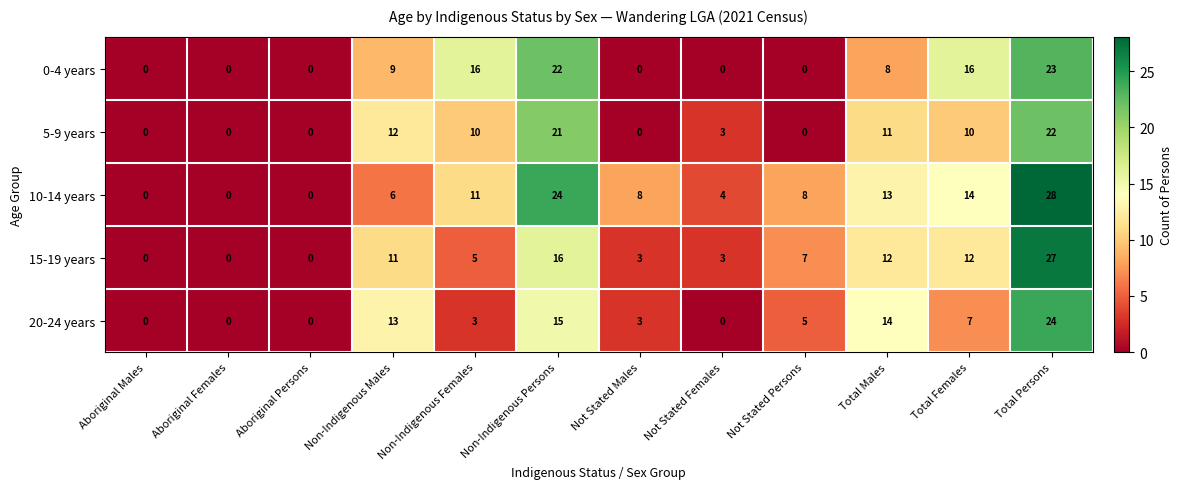

True or false: 15-19 years has a value of 3 at Not Stated Females.

True